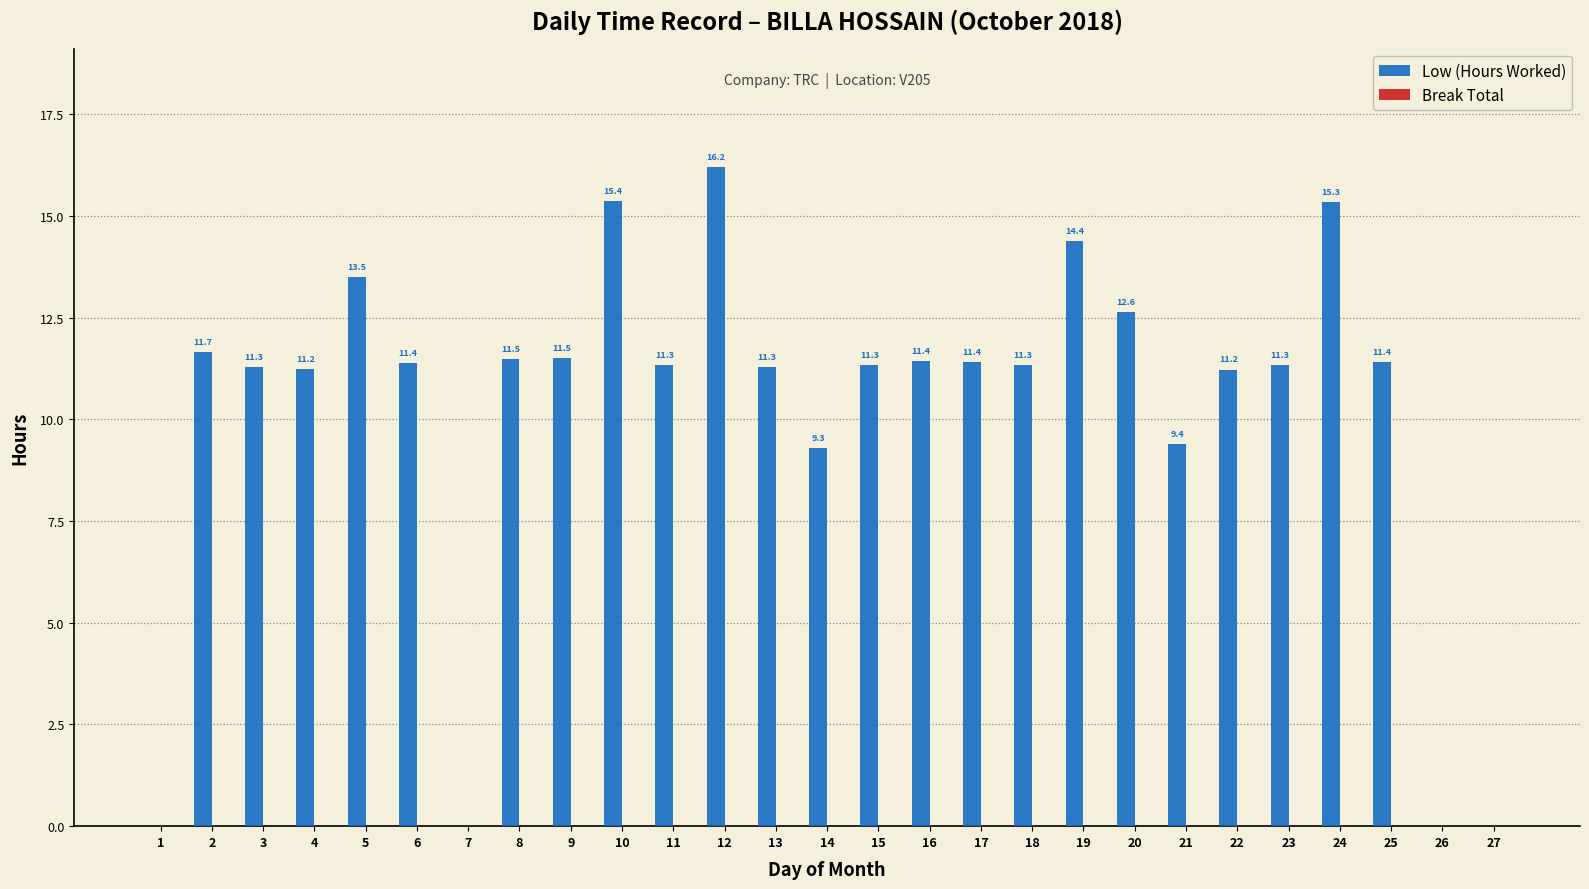

What value does the data have at 19?

14.4